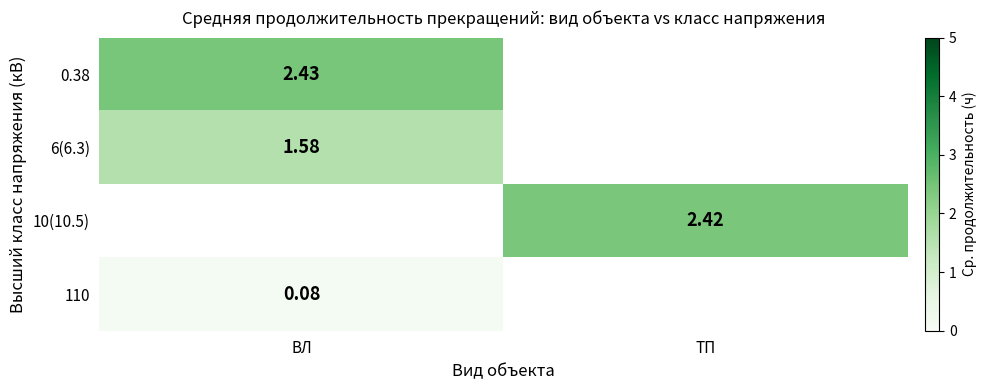

Is it true that 110 equals 0.1 at ВЛ?

True